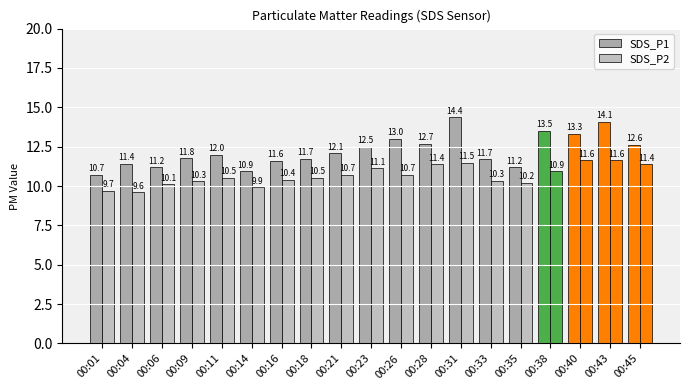

Count the number of categories in the chart.

19